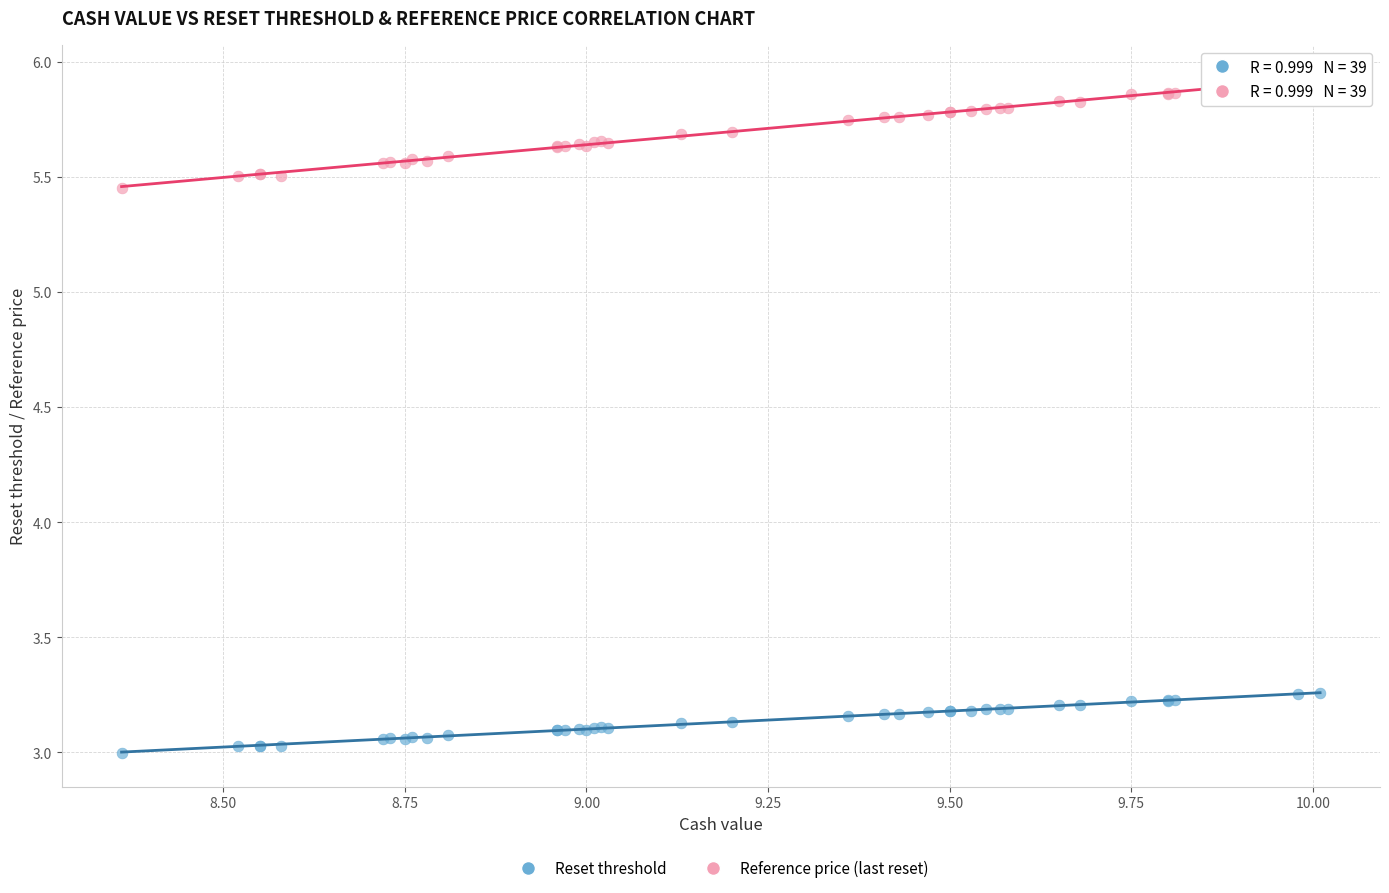

What is the X range (max minus min) for the scatter plot?

1.7